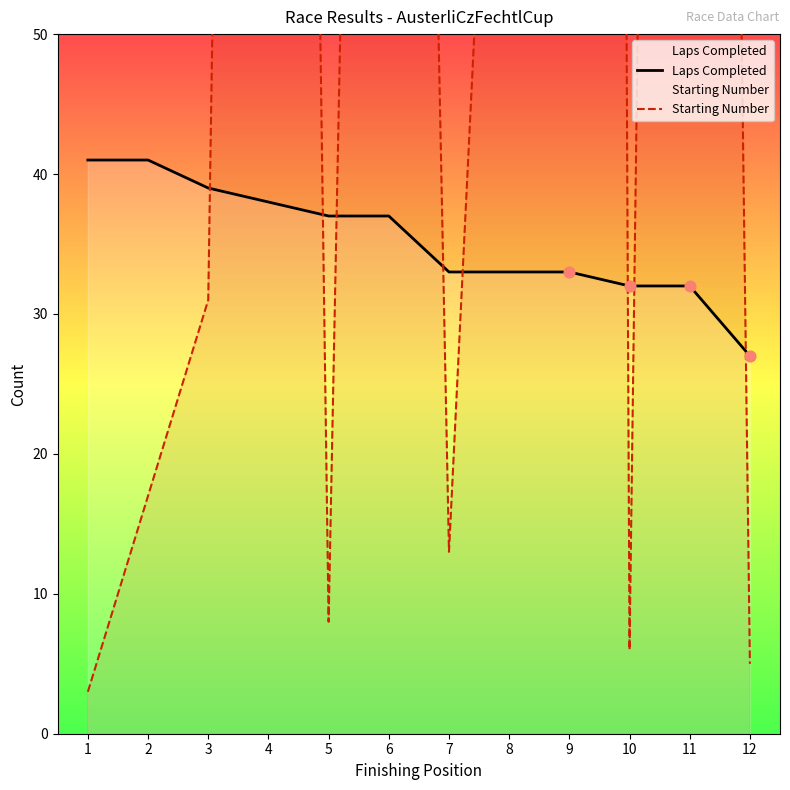

Which series reaches the maximum Y coordinate?

Starting Number